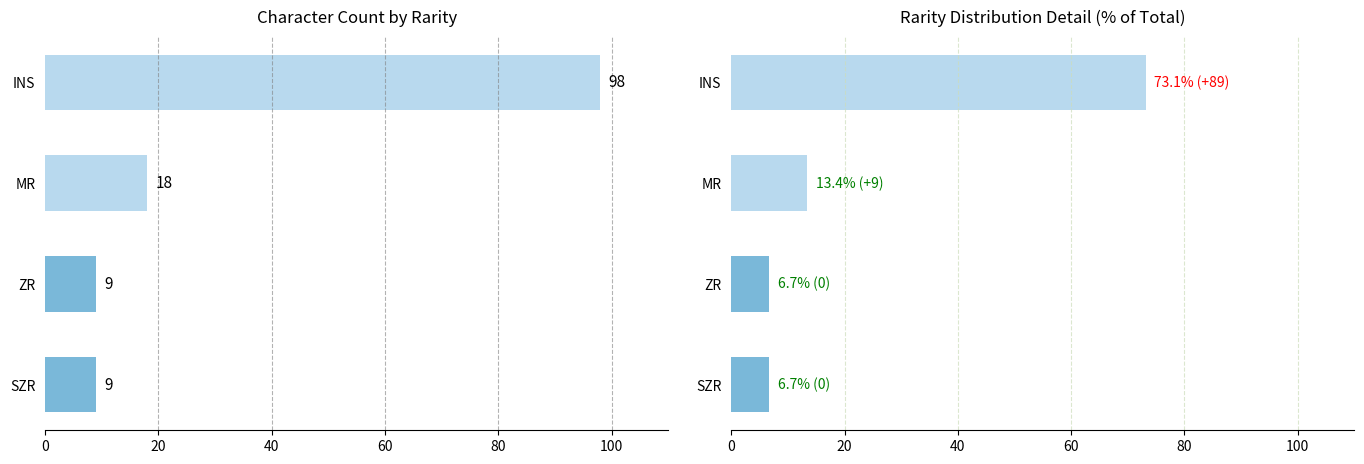

What are all the series names shown in the legend?

Count, Percentage